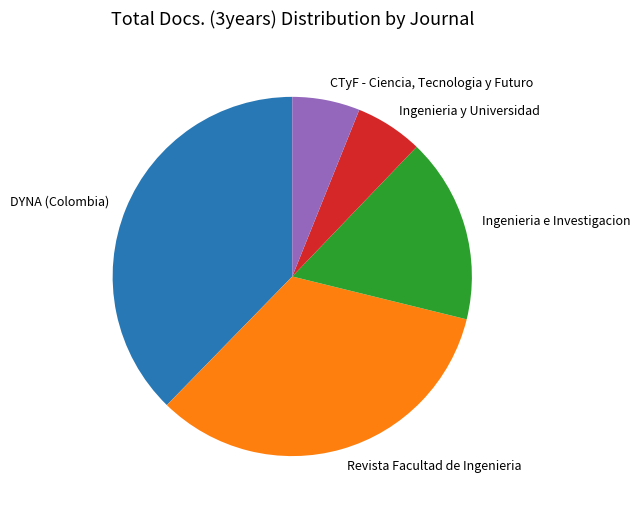

Between Ingenieria e Investigacion and Ingenieria y Universidad, which is larger?

Ingenieria e Investigacion